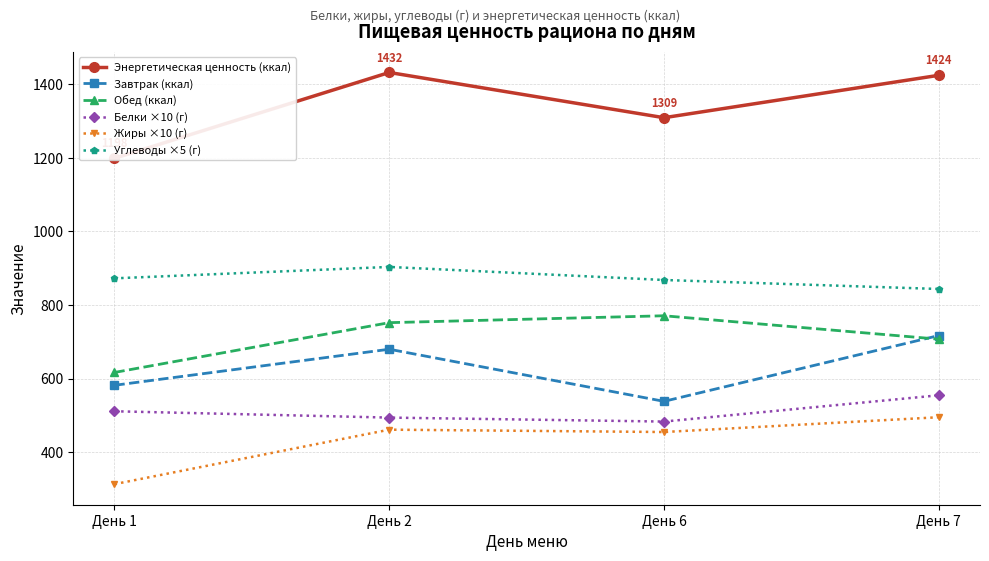

Reading left to right, list all the values displayed in this chart.

Энергетическая ценность (ккал): 1198.4	1431.7	1308.8	1424.0
Завтрак (ккал): 581.8	679.7	538.1	716.9
Обед (ккал): 616.7	751.9	770.7	707.0
Белки ×10 (г): 511.2	494.0	483.2	554.6
Жиры ×10 (г): 313.2	461.2	454.8	495.0
Углеводы ×5 (г): 872.4	903.3	867.8	843.4